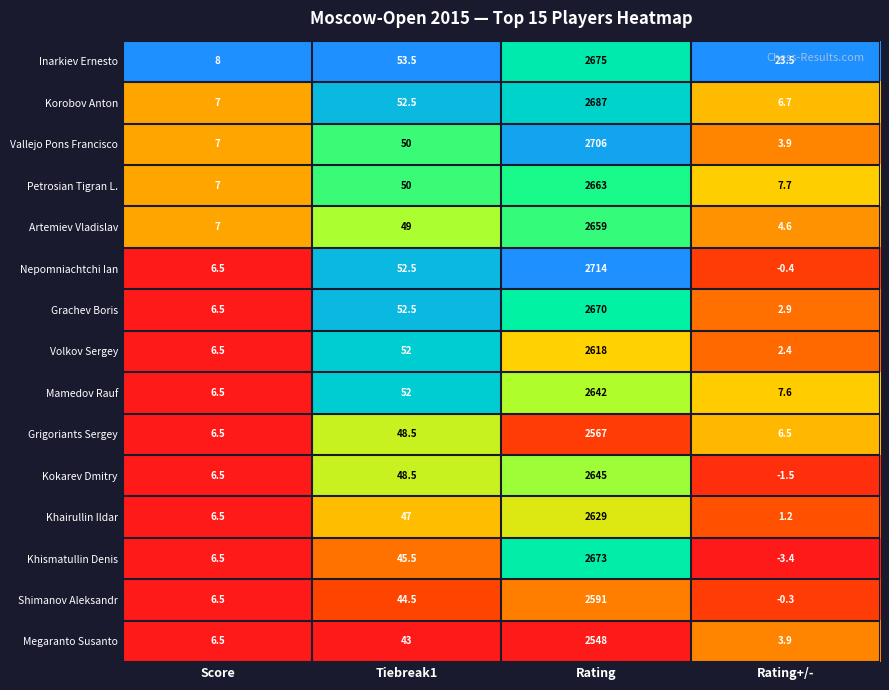

The Nepomniachtchi Ian series shows 6.5 at Score. True or false?

True